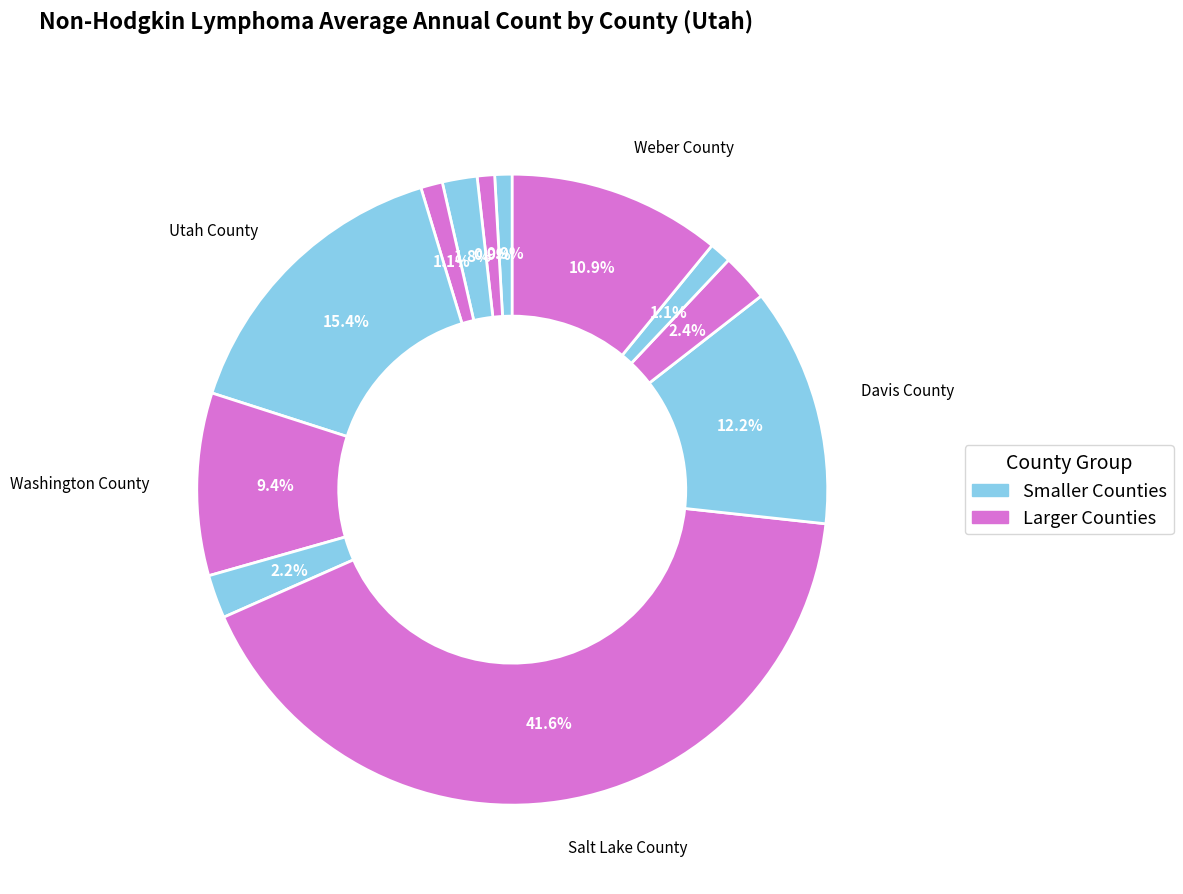

How many slices are in this pie chart?

12